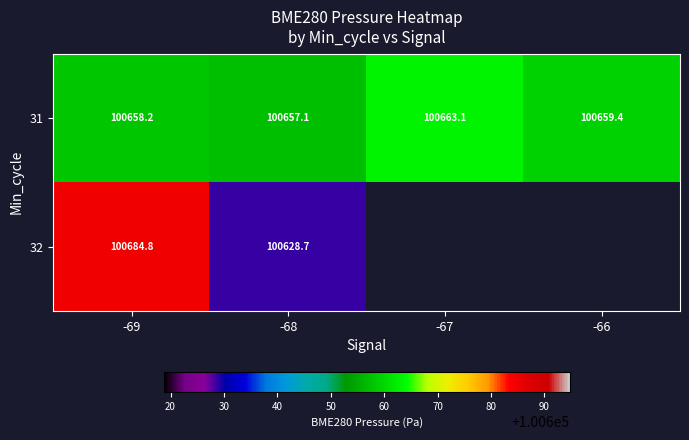

Is it true that 31 equals 49538.5 at -69?

False